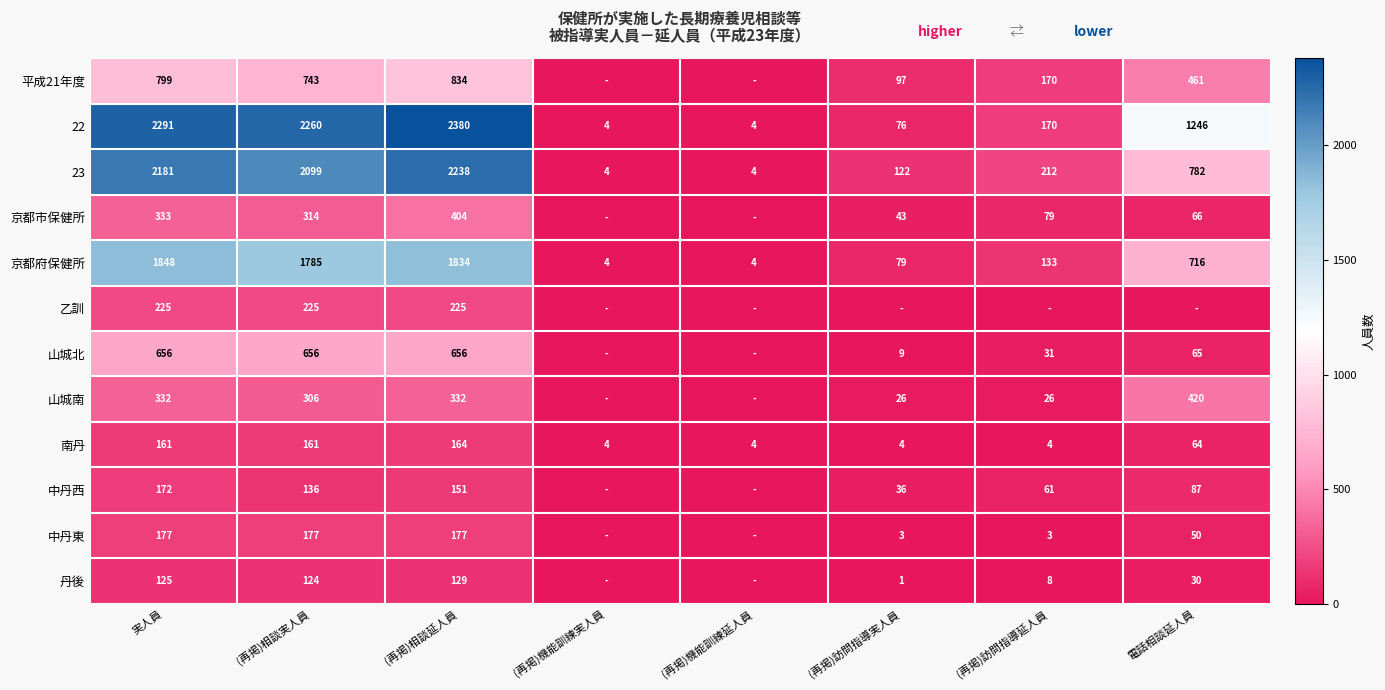

The value of 京都市保健所 at 実人員 is 333. True or false?

True